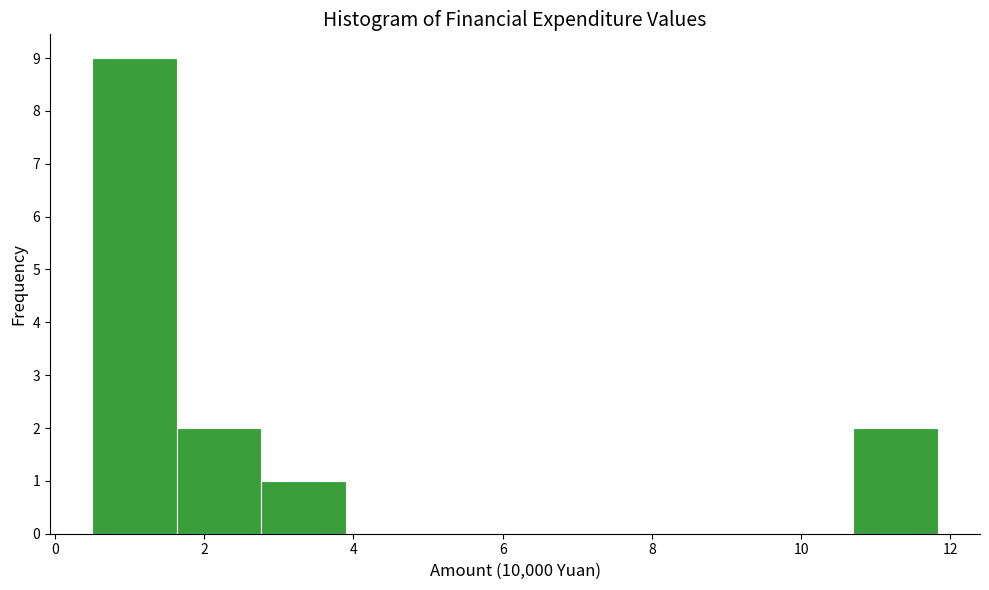

How tall is the bar that spans 2.8 to 3.8 on the x-axis? Neither the bar edges nor the heights are printed on the chart, so give them approximately, as read against the axes.

1